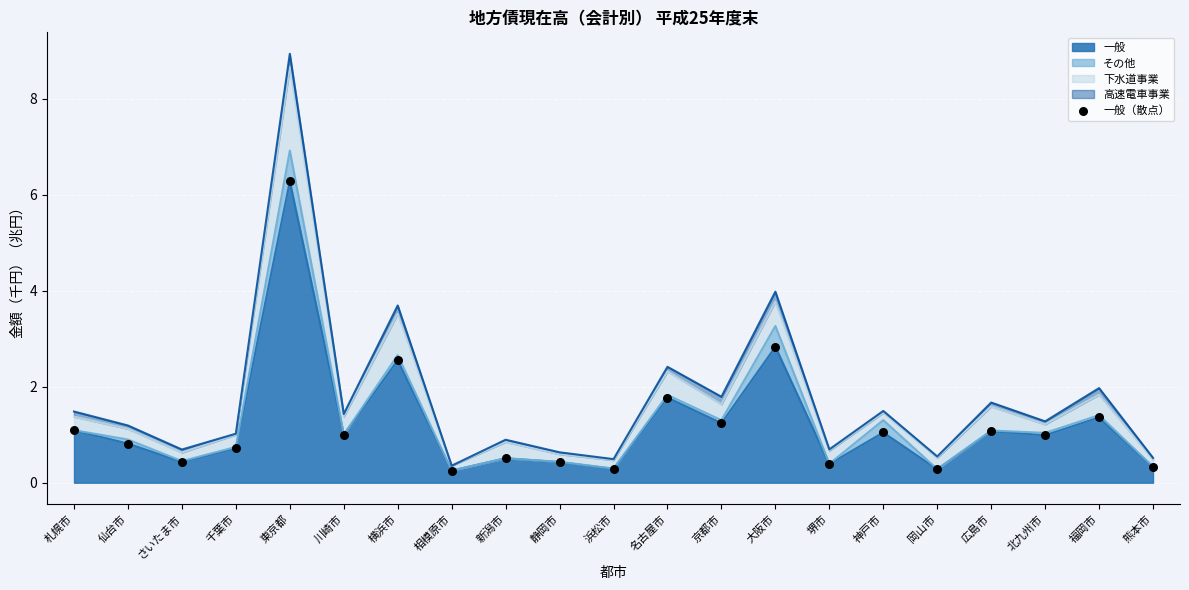

What is the change in value from 名古屋市 to 大阪市?

+1.1